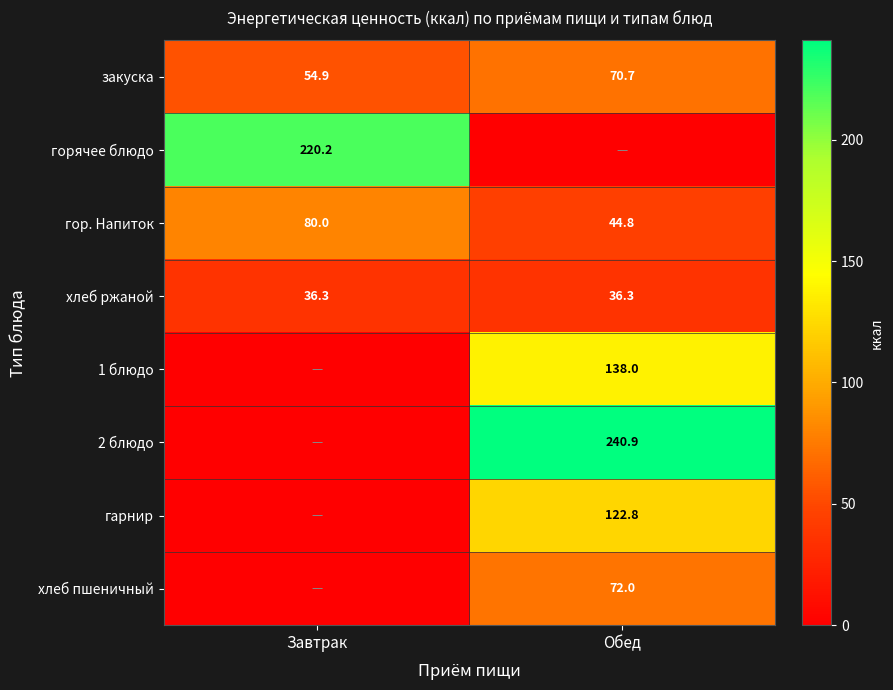

True or false: хлеб пшеничный has a value of 109.5 at Обед.

False